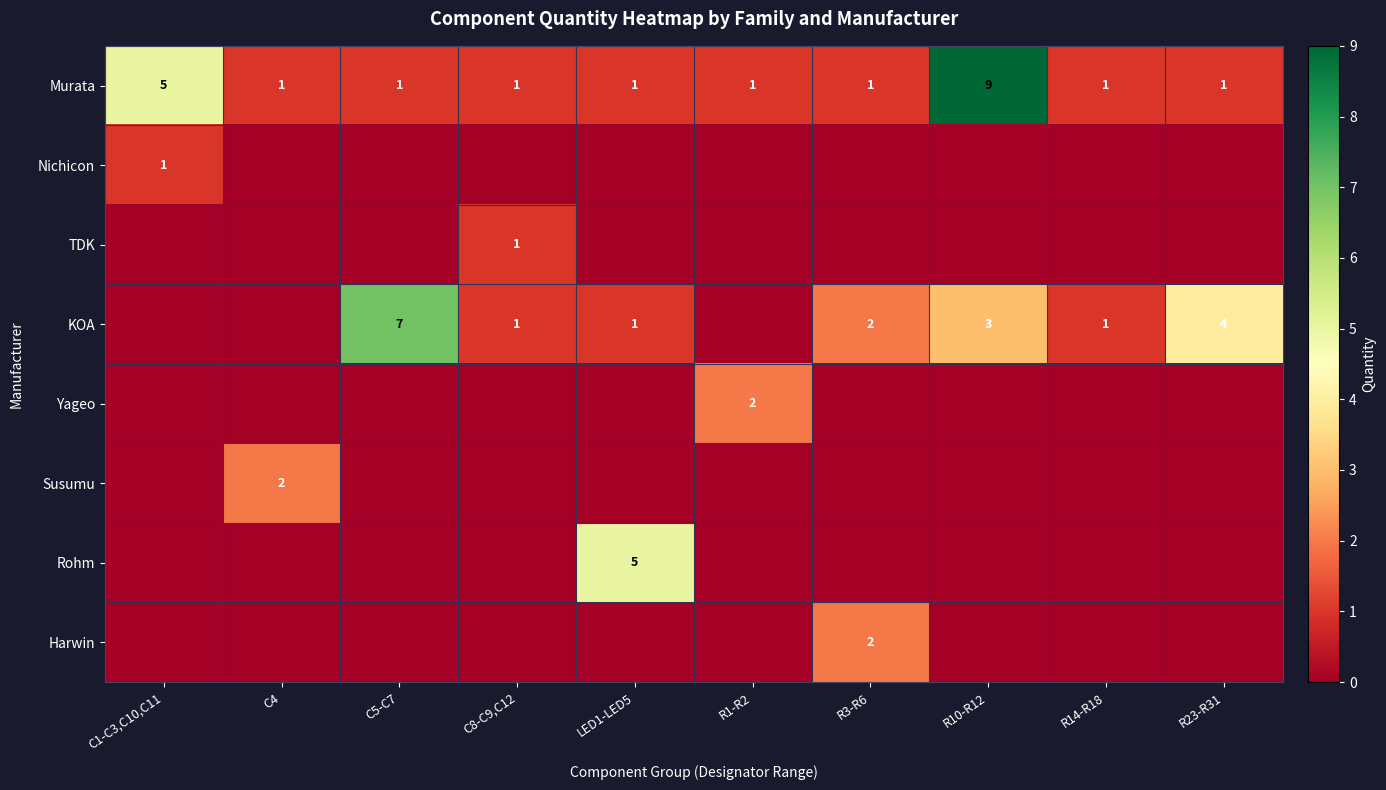

Is the value of Rohm at LED1-LED5 greater than the value of KOA at LED1-LED5?

Yes